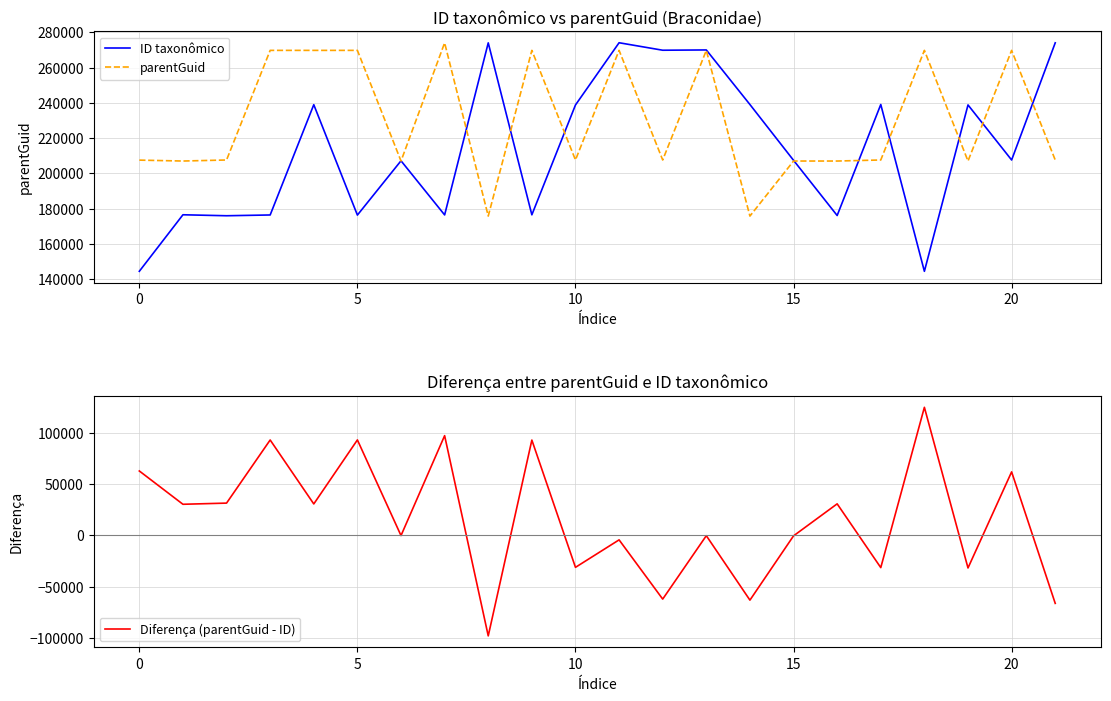

What is the minimum value for ID taxonômico?

144510